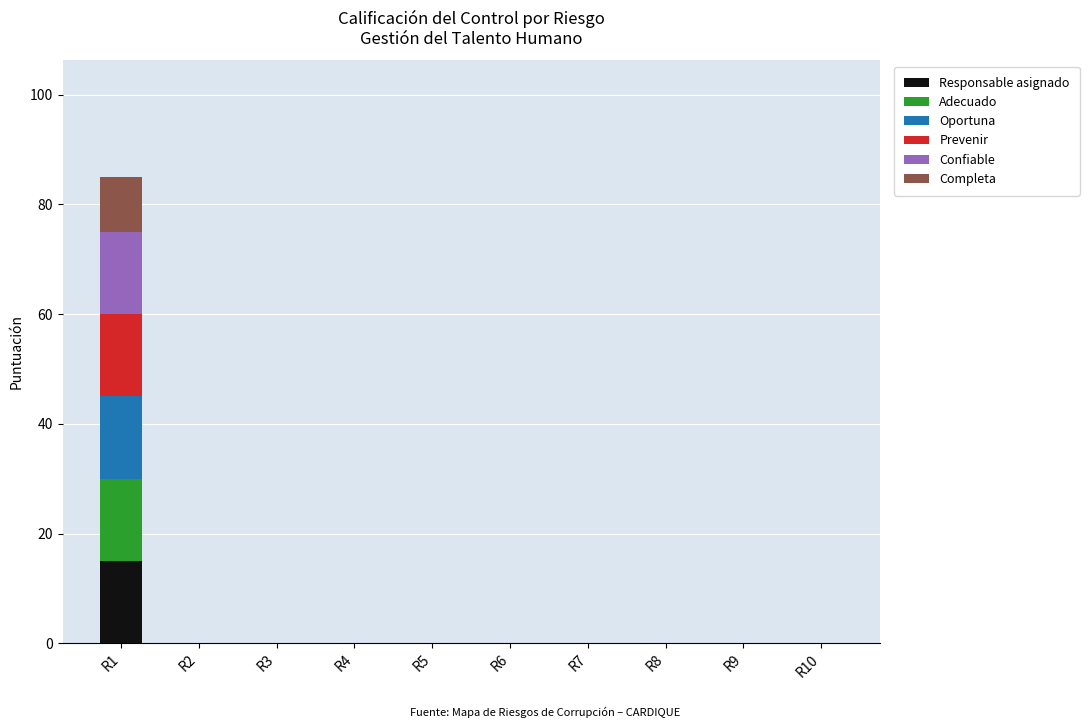

At which category is the sum across all series the highest?

R1